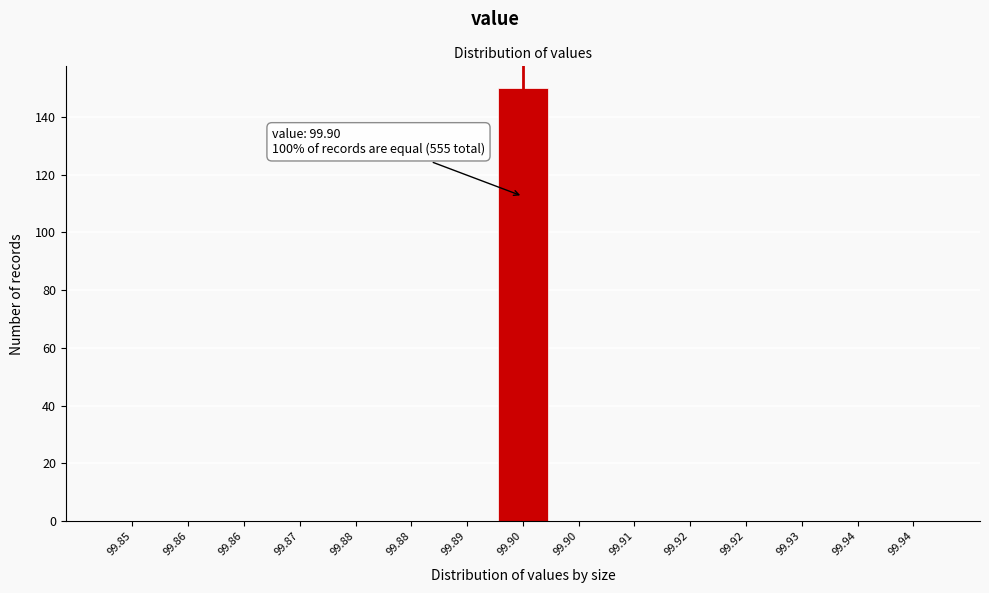

How many distinct data groups are displayed?

1